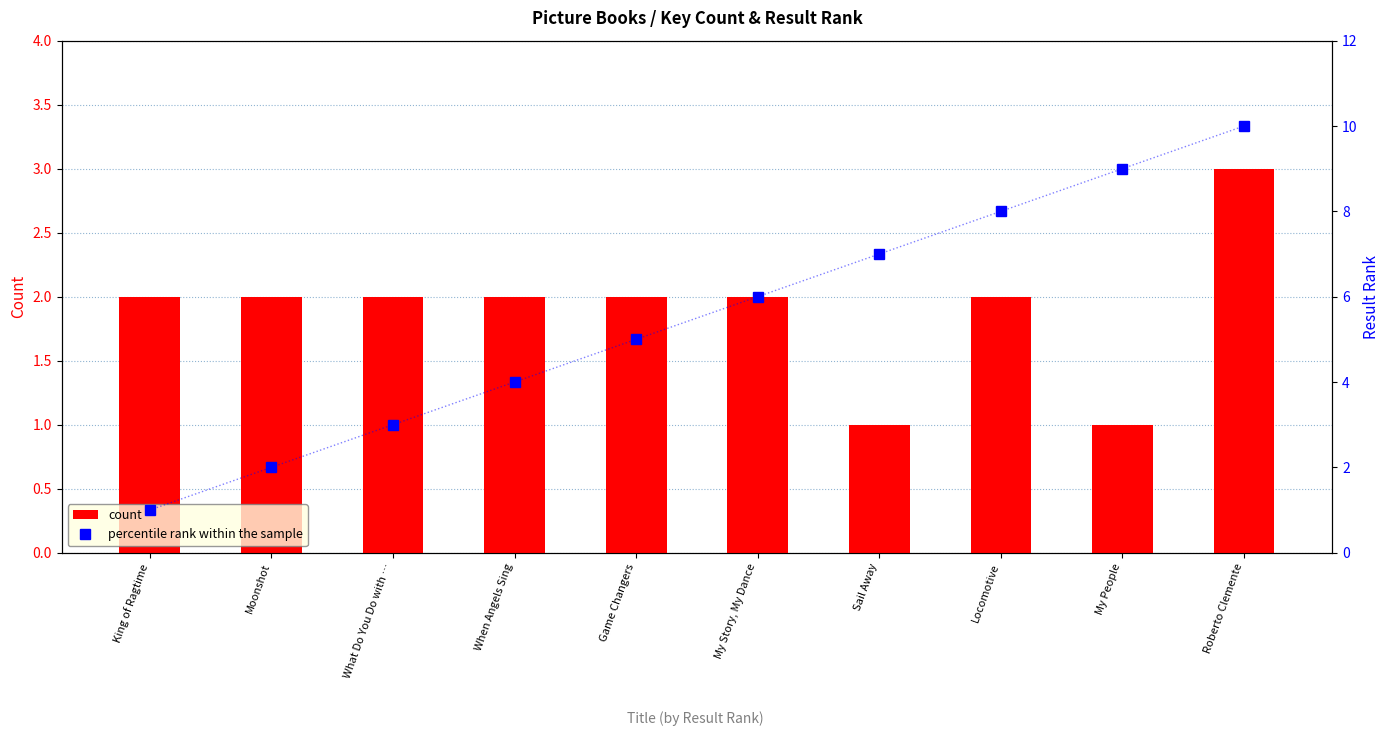

How many values in the count series are below 2?

2